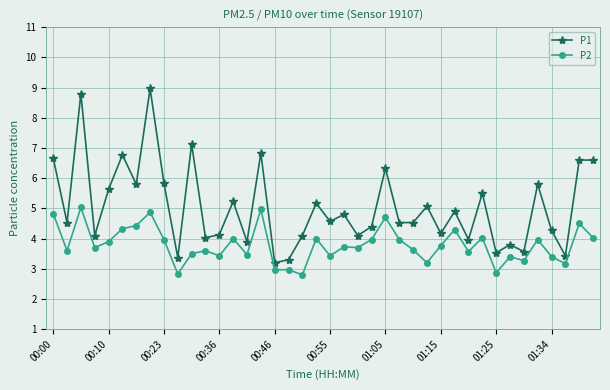

How many data points does each series have?

40